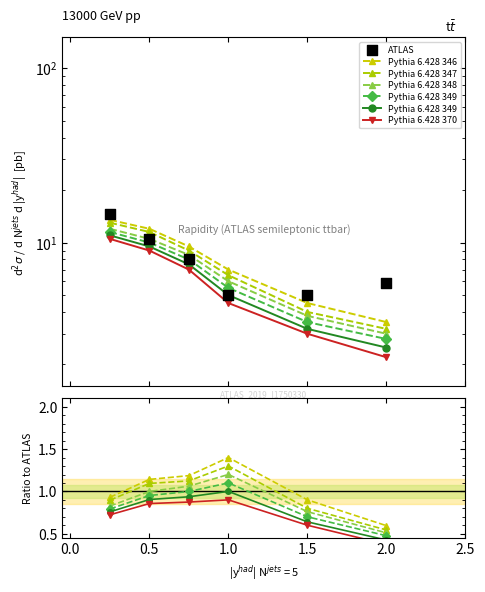

Which series has the largest Y range (max minus min)?

ATLAS